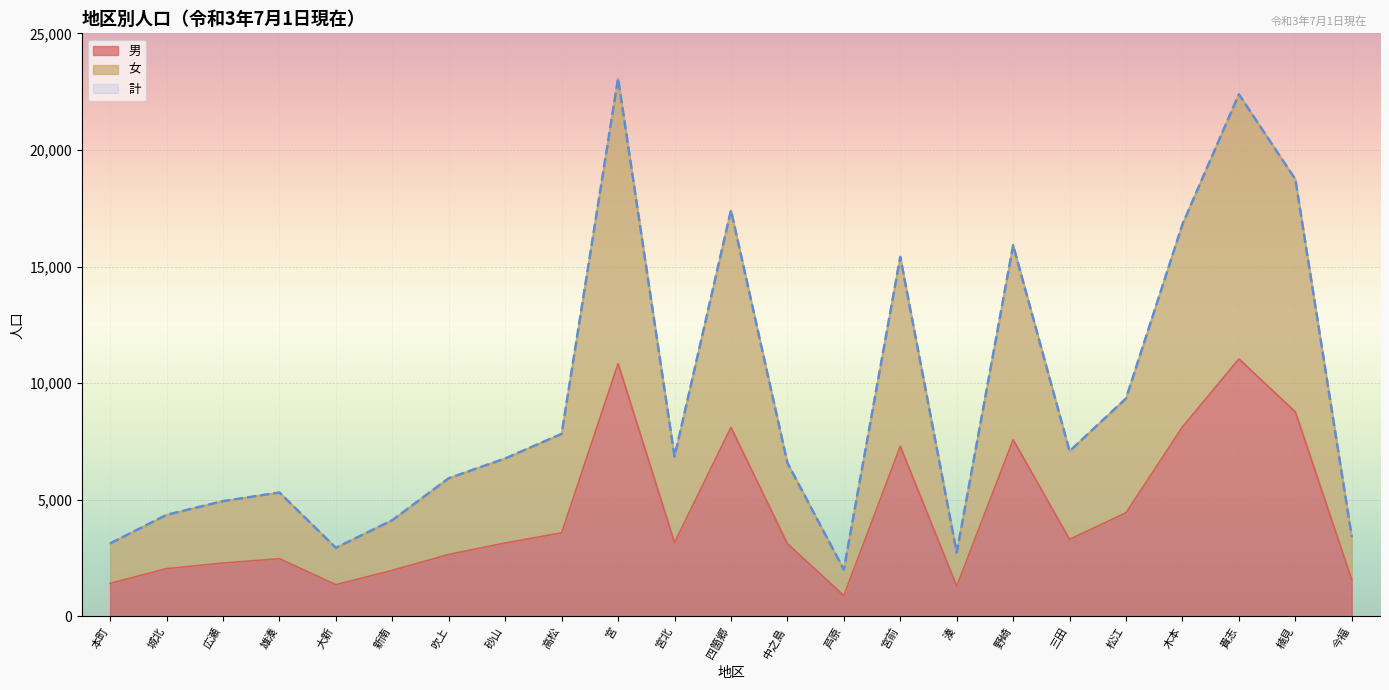

What is the greatest value displayed?

23066